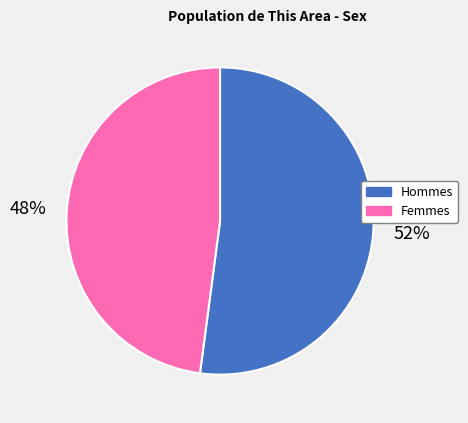

Is there any slice that represents more than half of the pie?

Yes